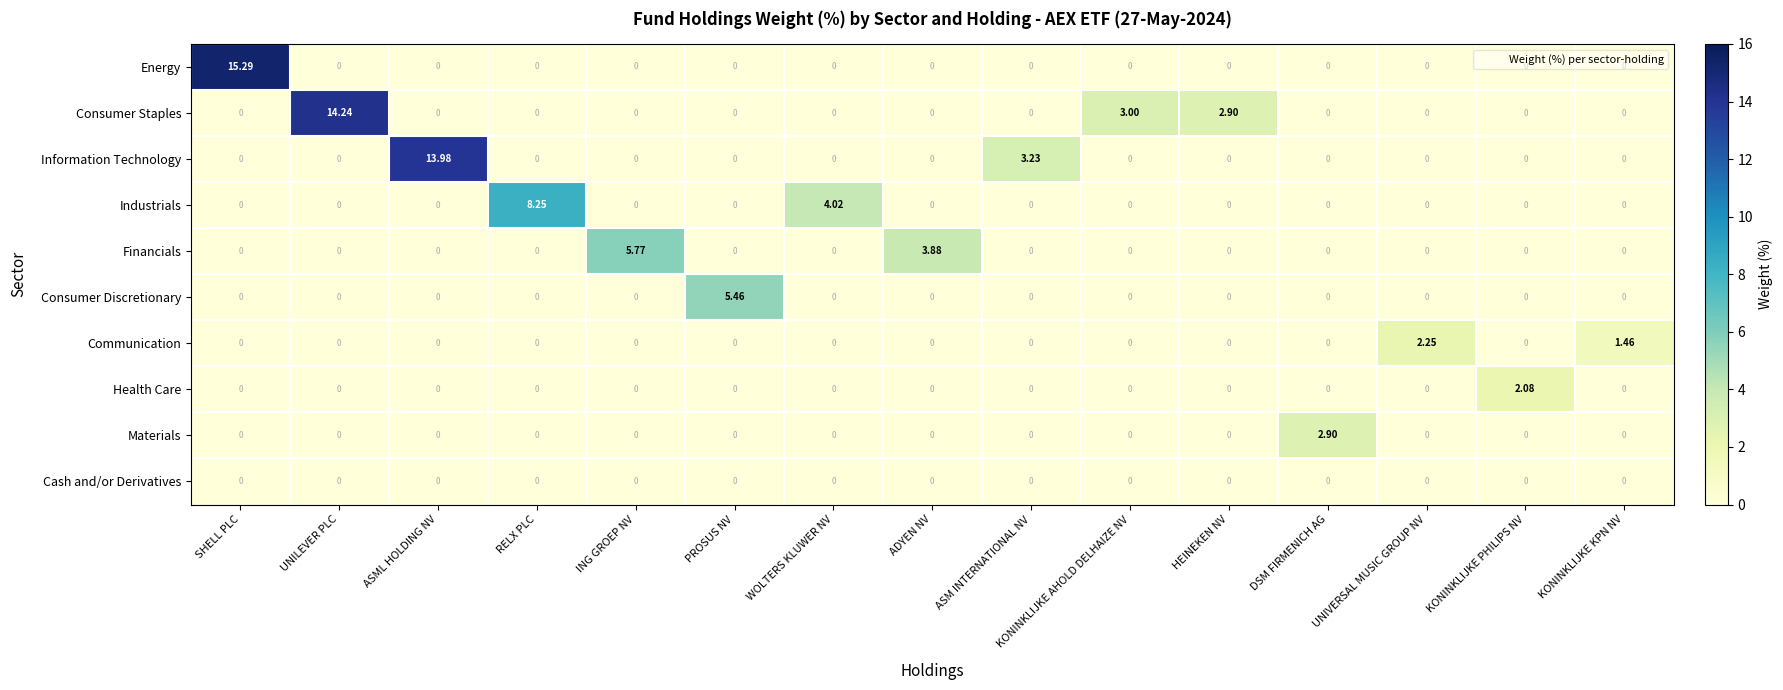

What is the total value across all series at HEINEKEN NV?

2.9